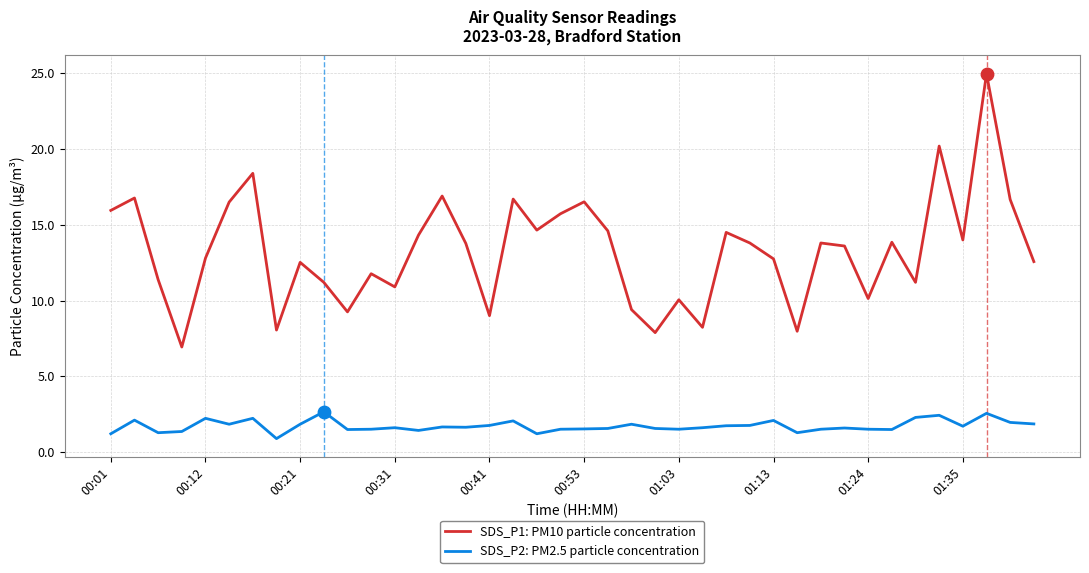

What are all the series names shown in the legend?

SDS_P1: PM10 particle concentration, SDS_P2: PM2.5 particle concentration